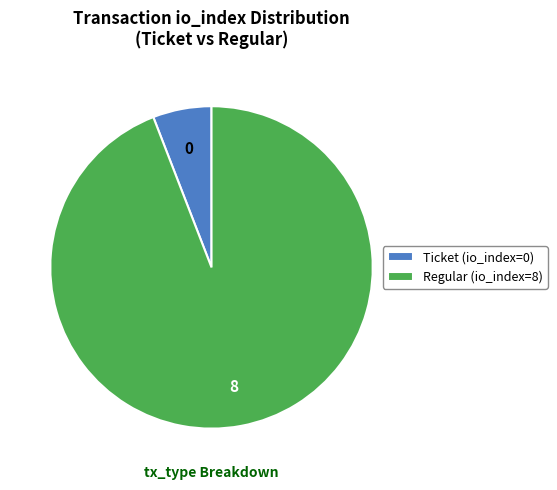

What is the largest slice in the pie chart?

Regular (io_index=8)